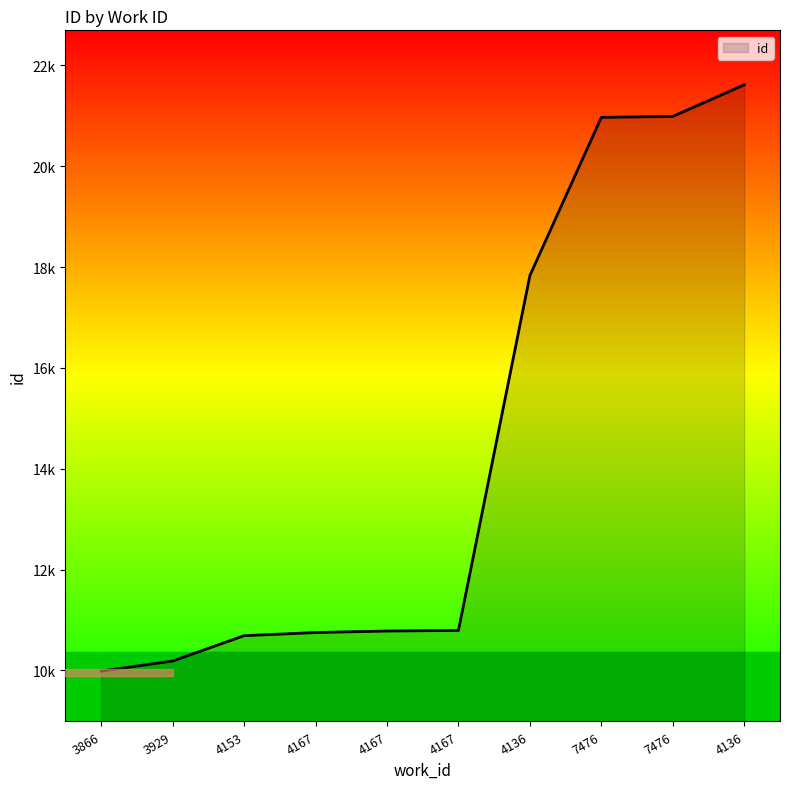

Which label corresponds to the largest value in the chart?

4136